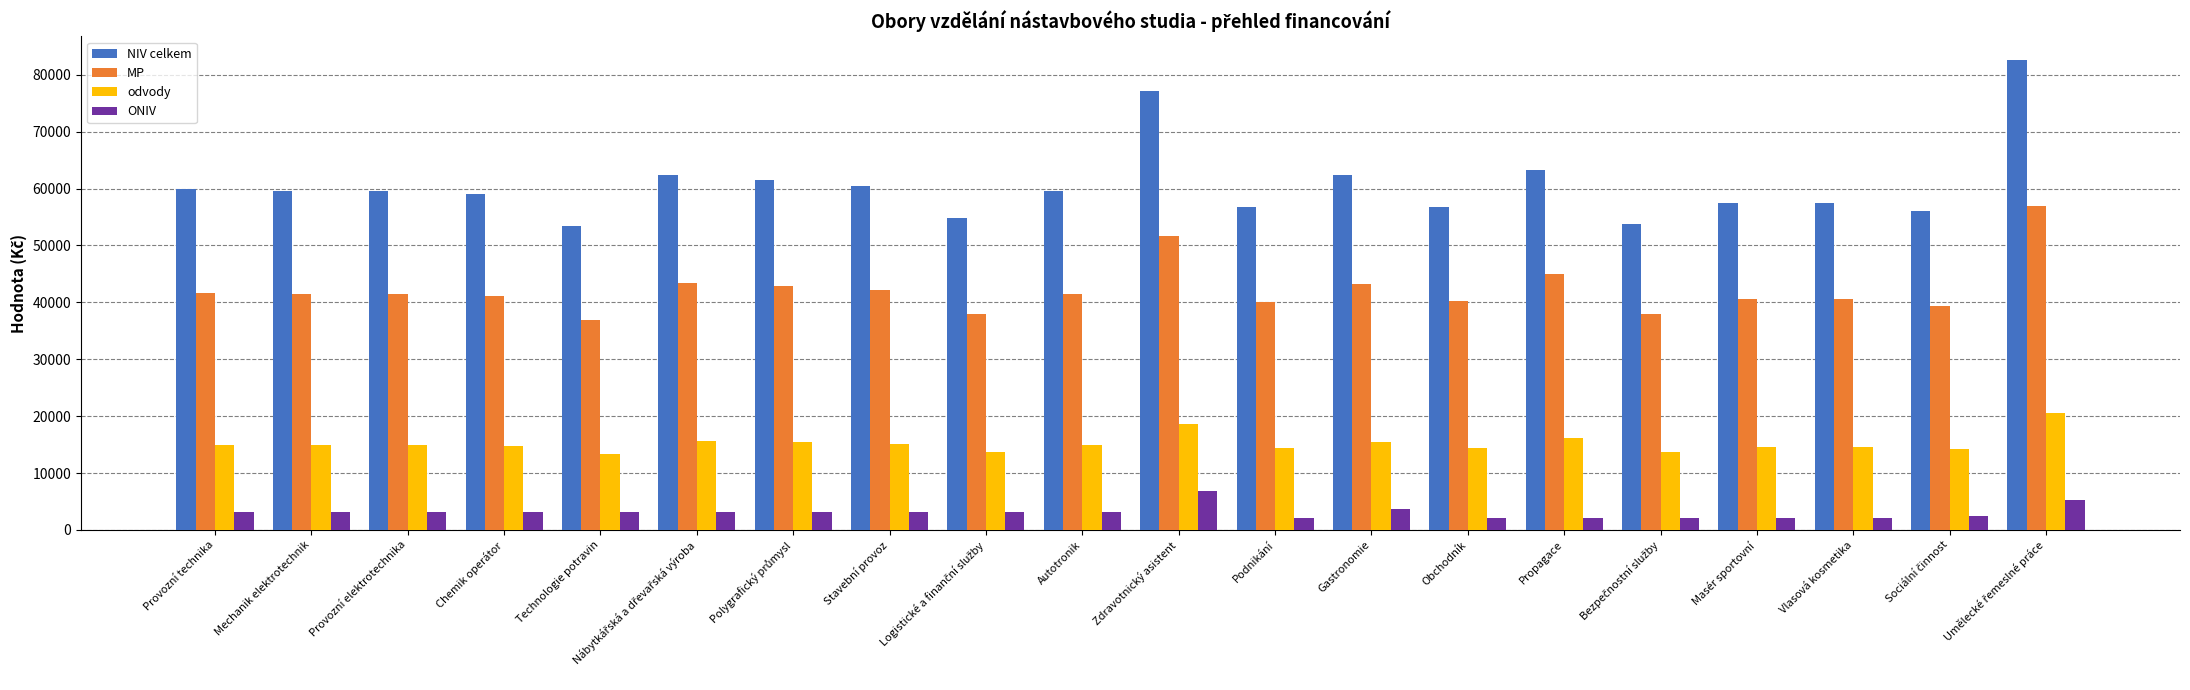

List the series in order of their overall mean, highest first.

NIV celkem, MP, odvody, ONIV